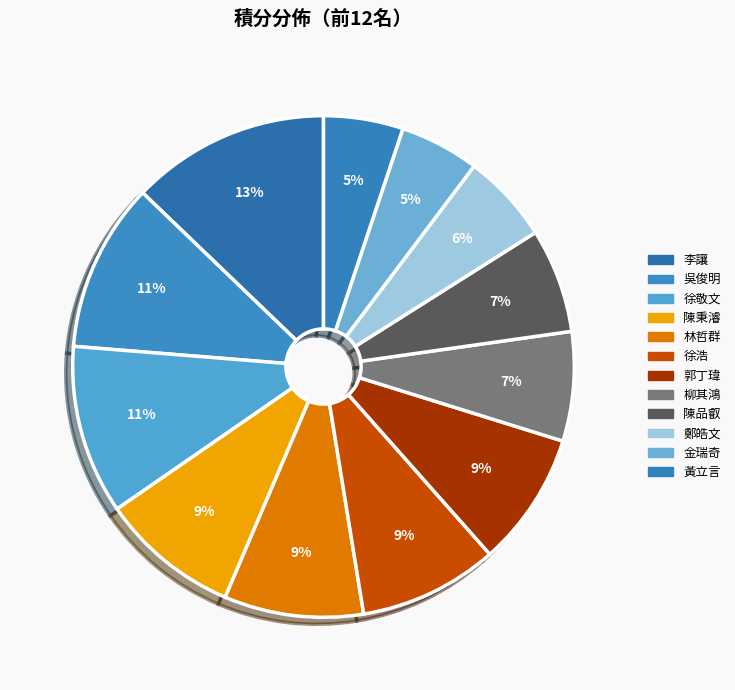

To the nearest percent, what is the combined percentage of 徐浩 and 金瑞奇?

14%